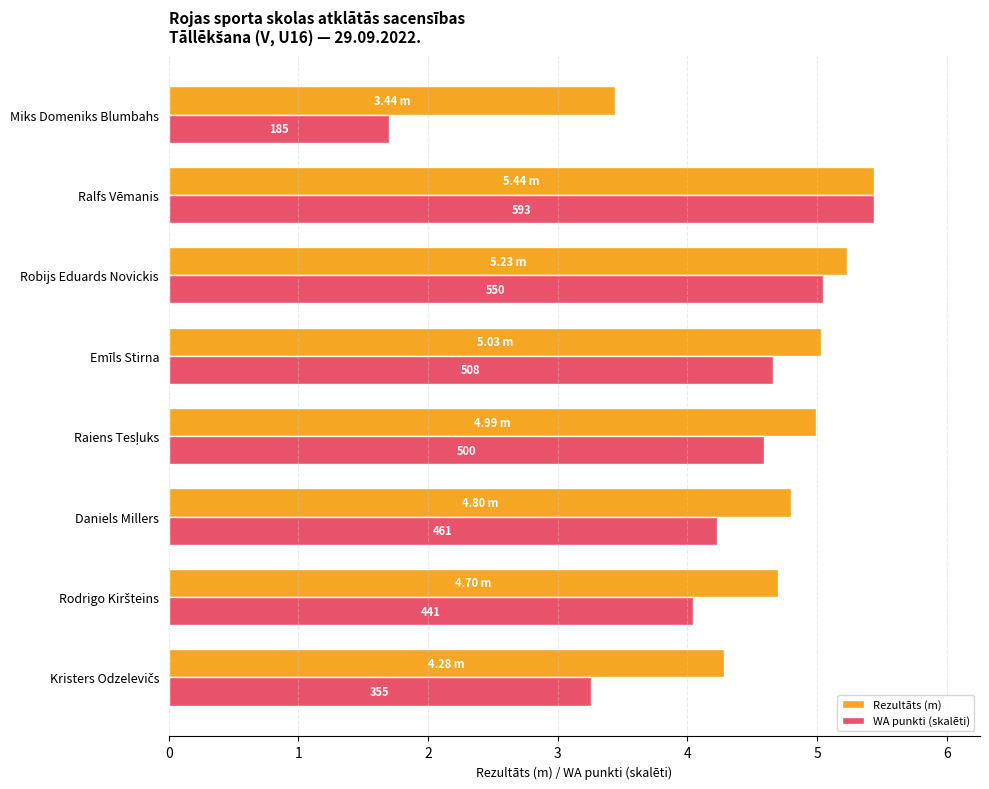

Reading left to right, what are all the values shown in this chart?

Rezultāts (m): 3.4	5.4	5.2	5.0	5.0	4.8	4.7	4.3
WA punkti (skalēti): 1.7	5.4	5.0	4.7	4.6	4.2	4.0	3.3